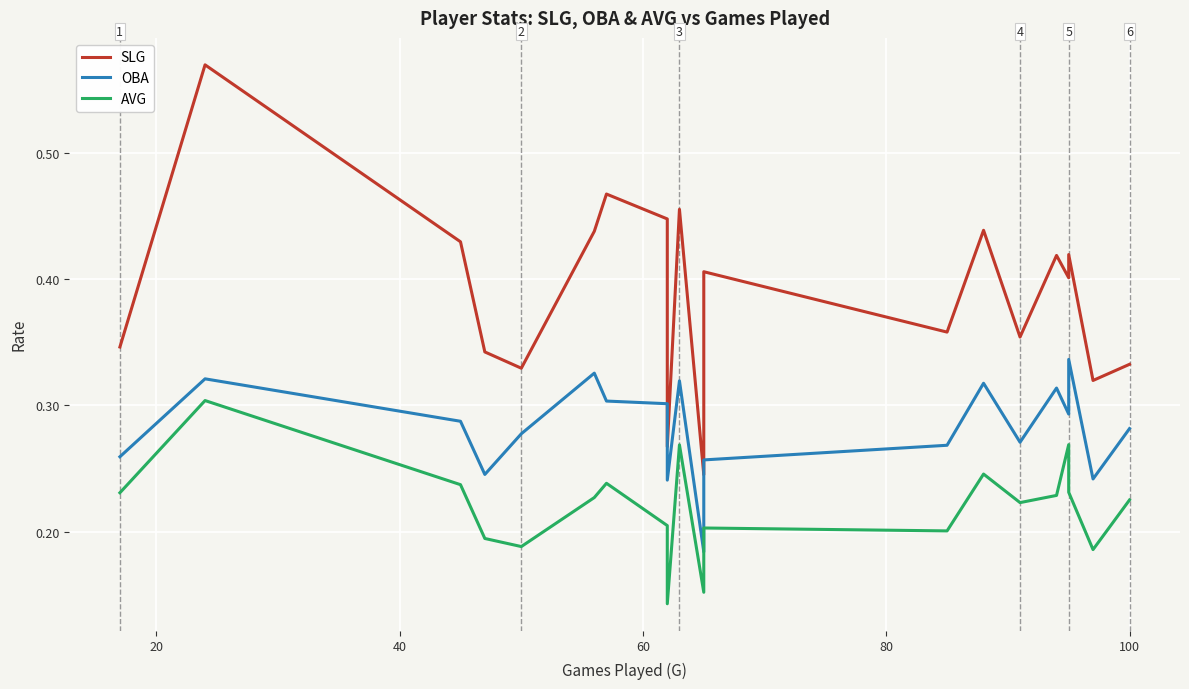

Count the number of data series in this chart.

3